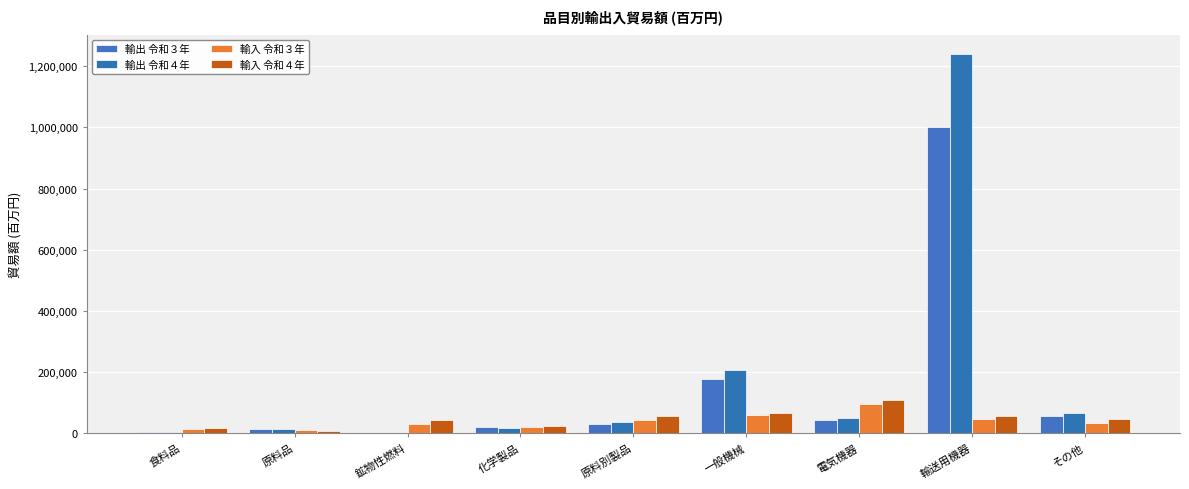

Which series has the largest range (max minus min)?

輸出 令和４年